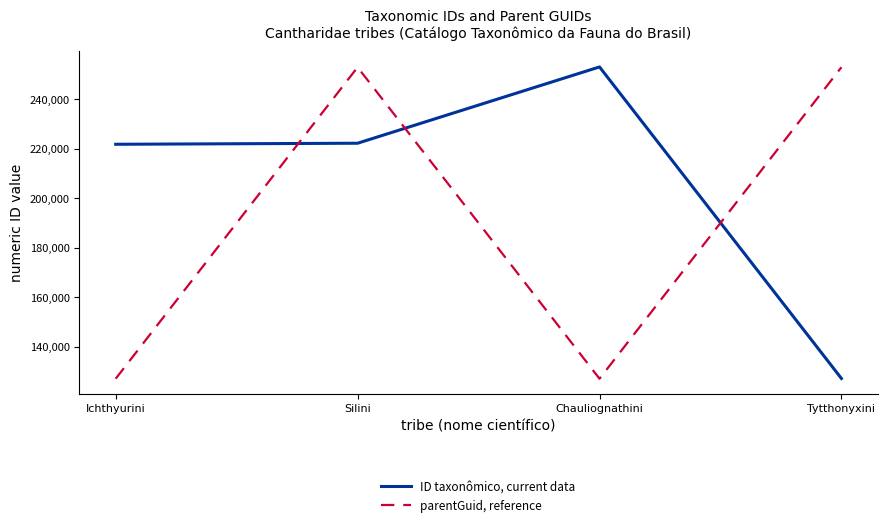

How many times do parentGuid, reference and ID taxonômico, current data cross each other?

3